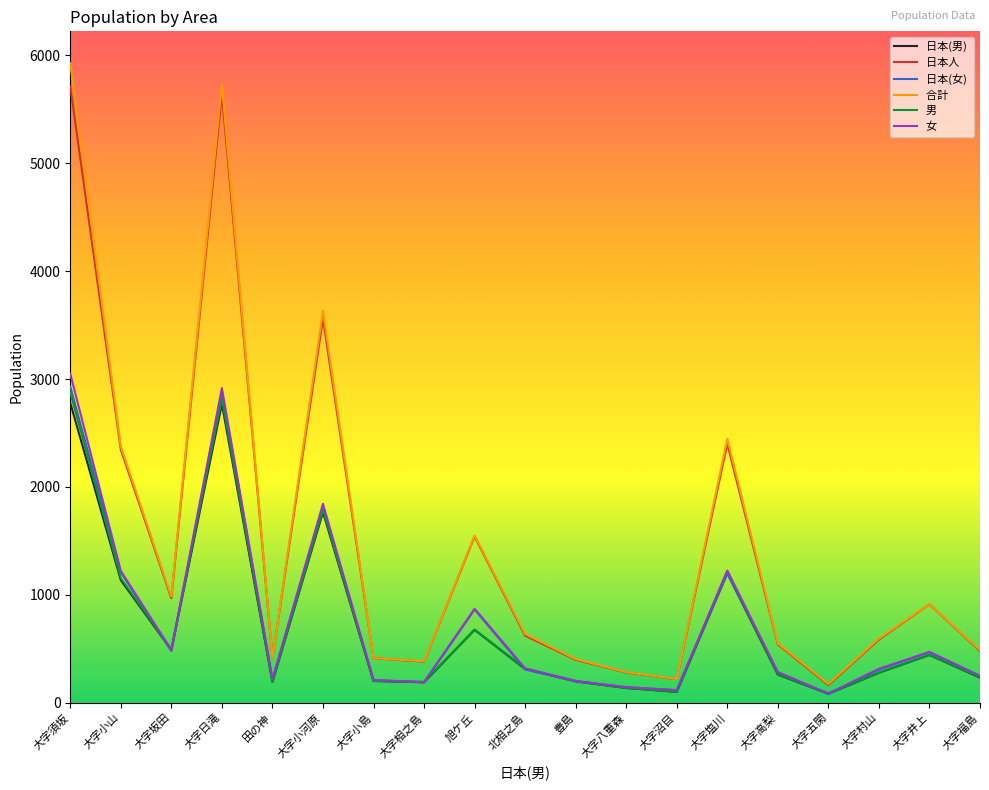

How many lines are shown in the chart?

6